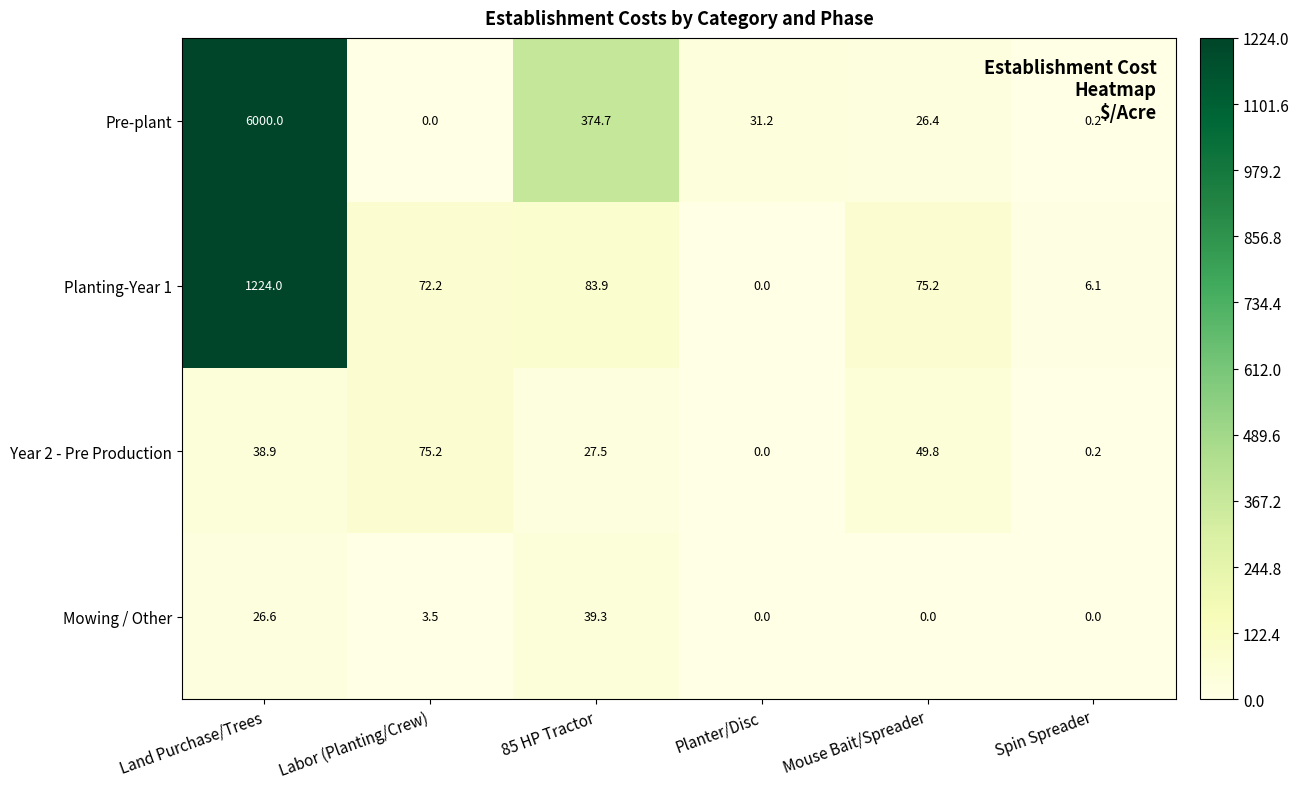

What is the difference between the maximum and minimum values in the Mowing / Other series?

39.3